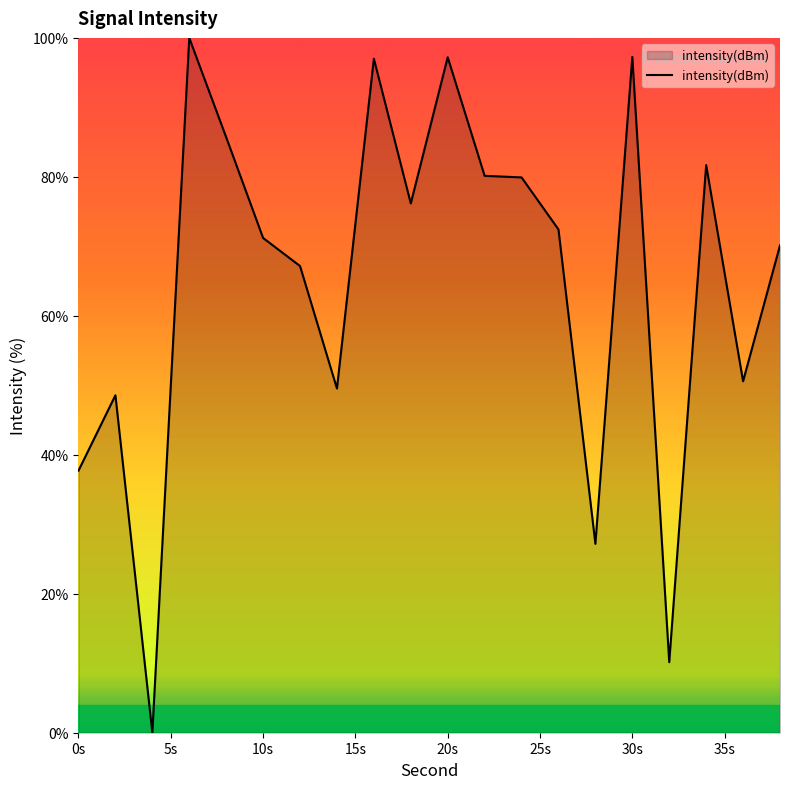

What is the difference between the maximum and minimum values?

100.0